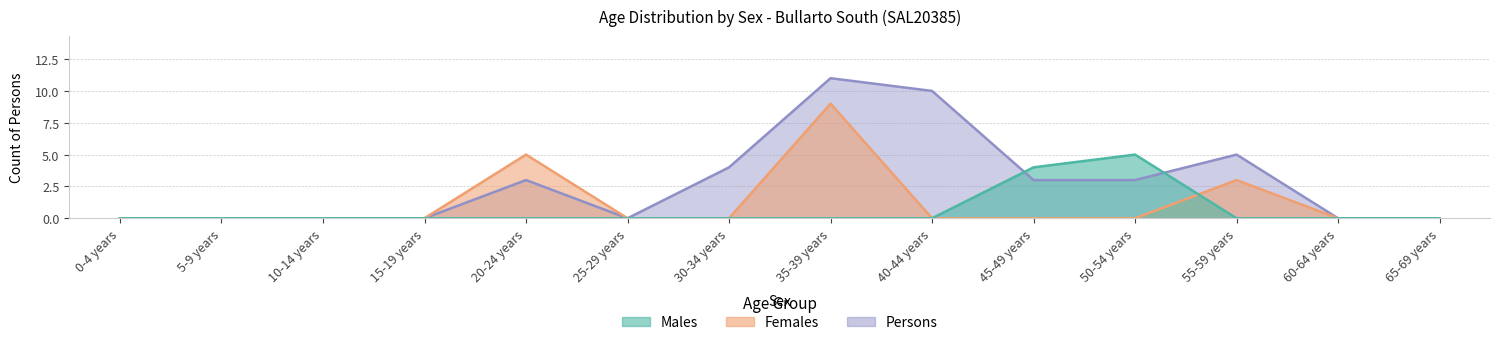

Which series has the widest spread of values?

Persons